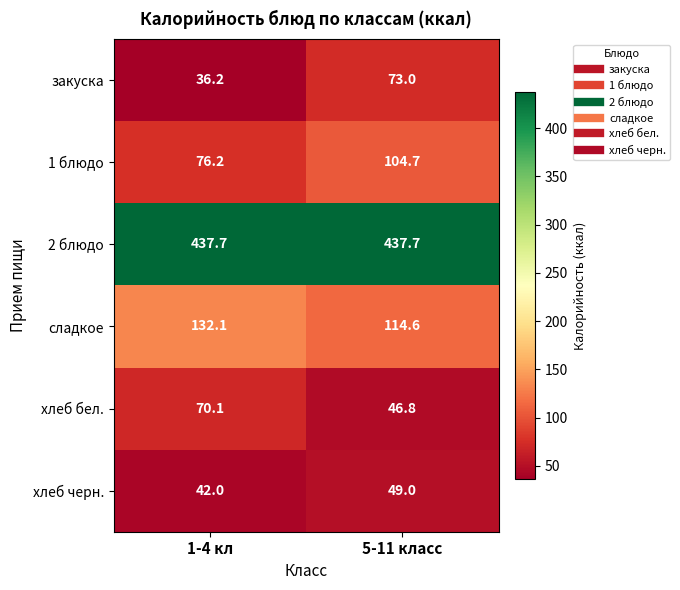

The закуска series shows 21.9 at 1-4 кл. True or false?

False